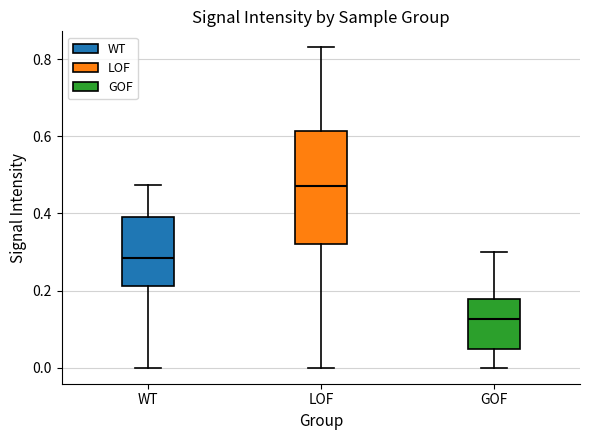

Which box's median line is the lowest?

GOF